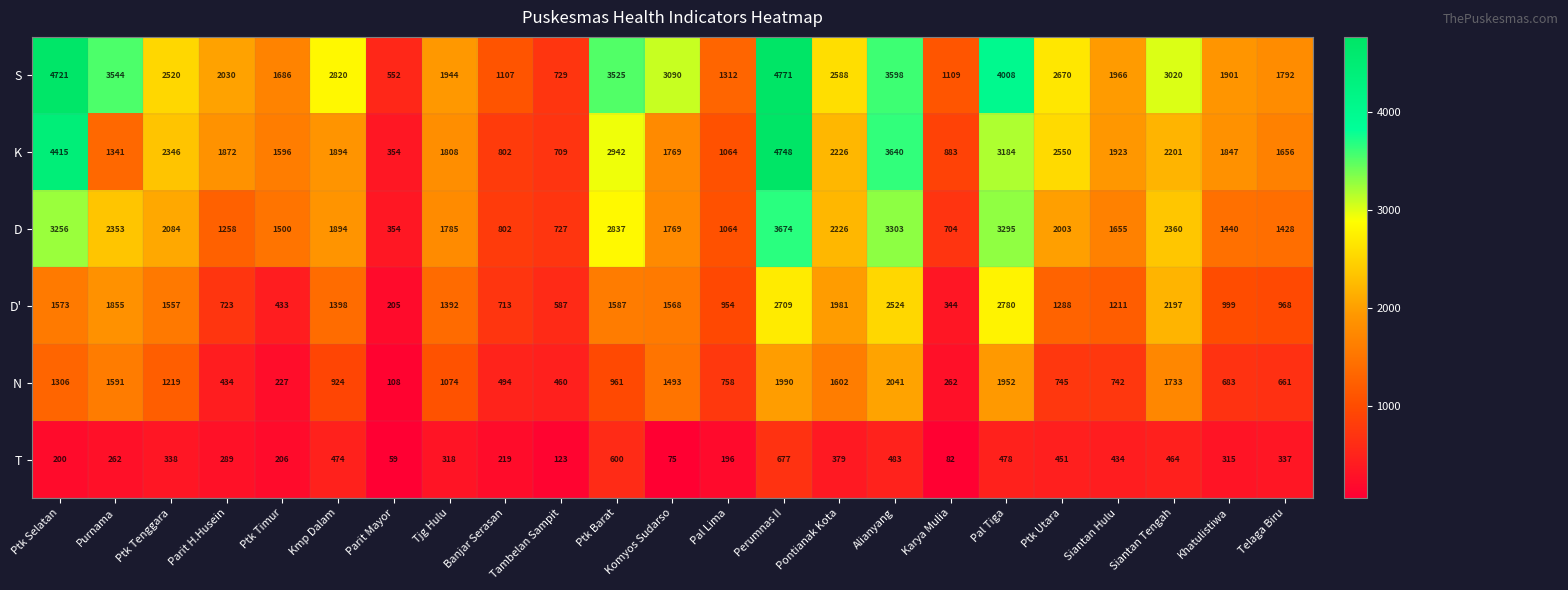

Between Siantan Hulu and Siantan Tengah, which series saw the biggest shift?

S